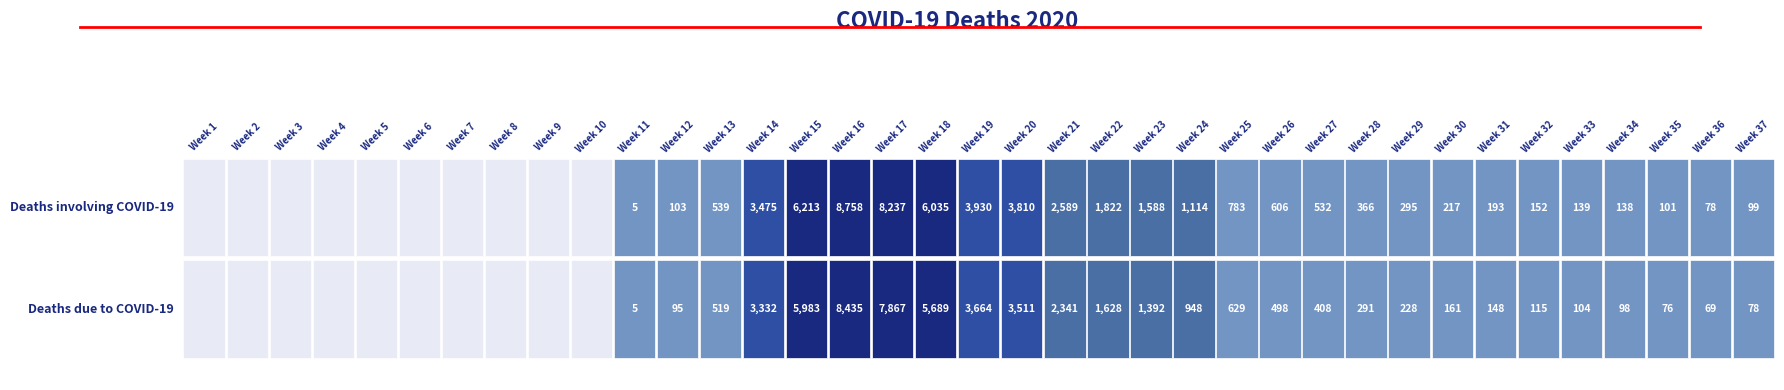

At which label does Deaths due to COVID-19 reach its minimum?

Week 1